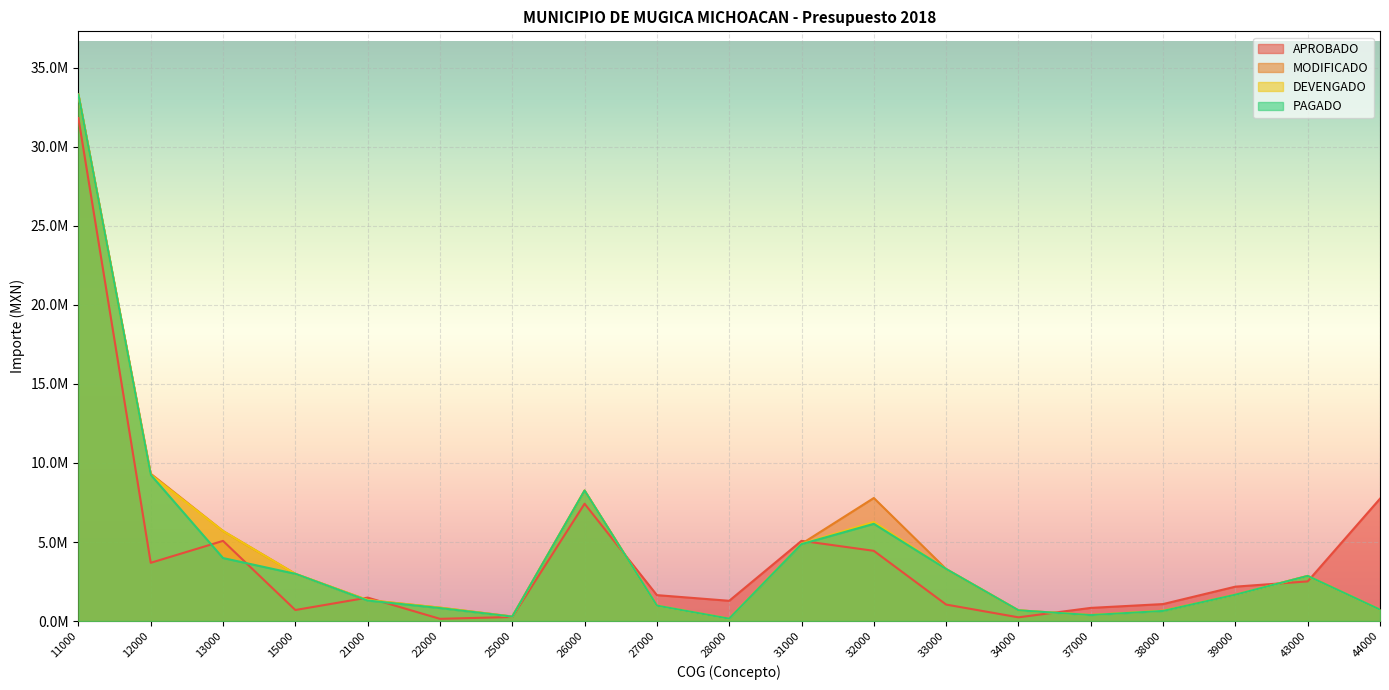

What is the maximum value for DEVENGADO?

33294924.0